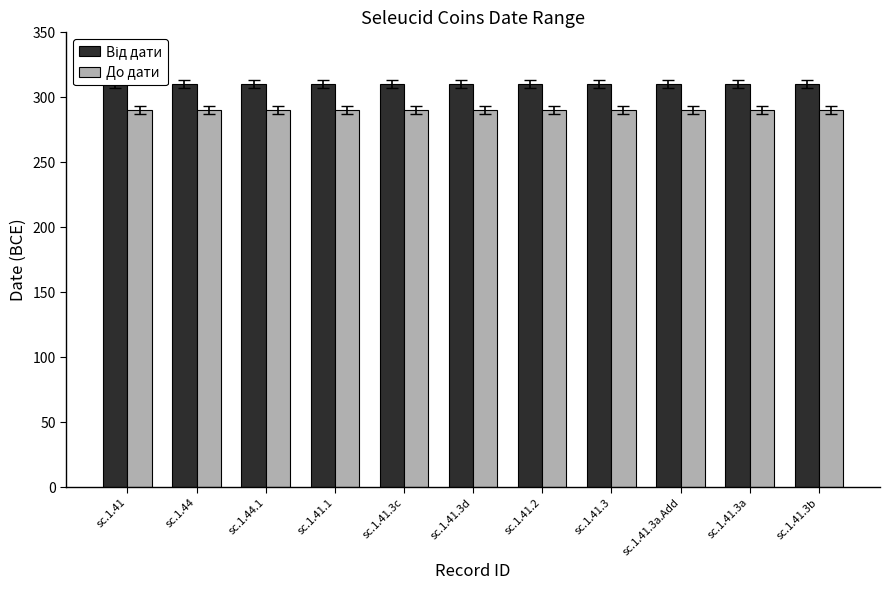

Reading left to right, what are all the values shown in this chart?

Від дати: 310	310	310	310	310	310	310	310	310	310	310
До дати: 290	290	290	290	290	290	290	290	290	290	290